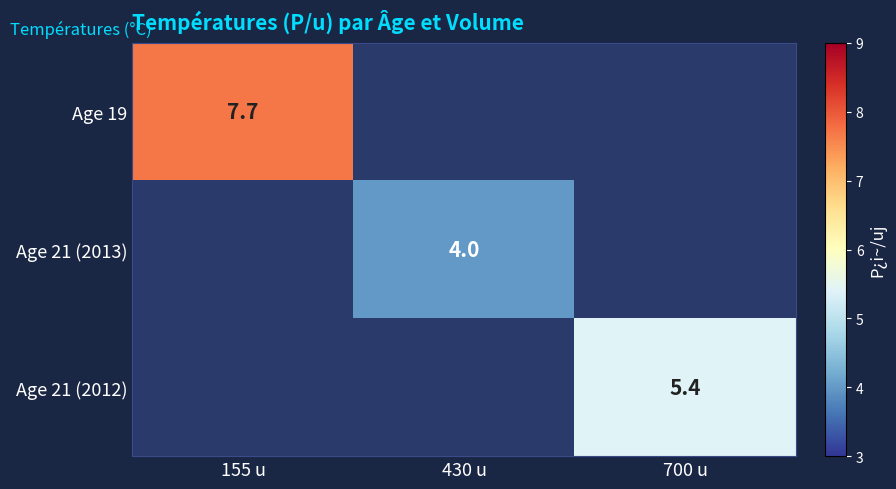

True or false: Age 19 has a value of 7.7 at 155 u.

True